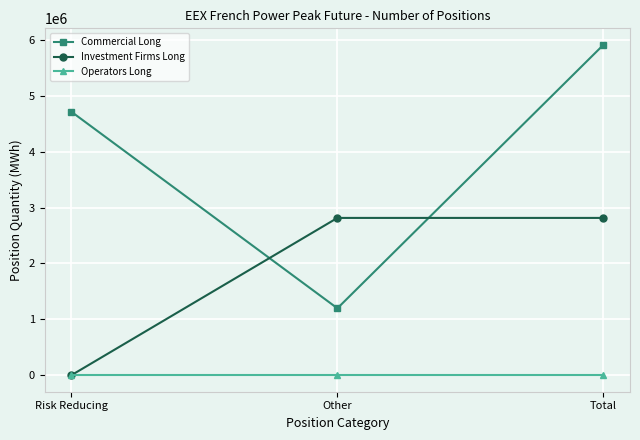

What position from the right is Risk Reducing?

3